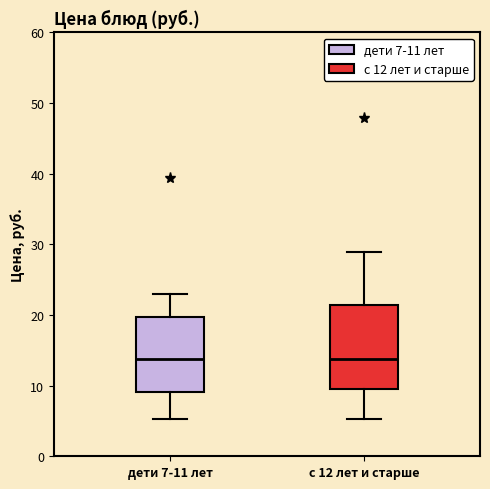

Reading left to right, read every box against the y-axis: the position of its median line, the range the box covers, and the ends of its whiskers. The values are not printed on the chart, so give them approximately, as read against the axis.

дети 7-11 лет: median 14, box 9 to 20, whiskers 5 to 23
с 12 лет и старше: median 14, box 10 to 21, whiskers 5 to 29